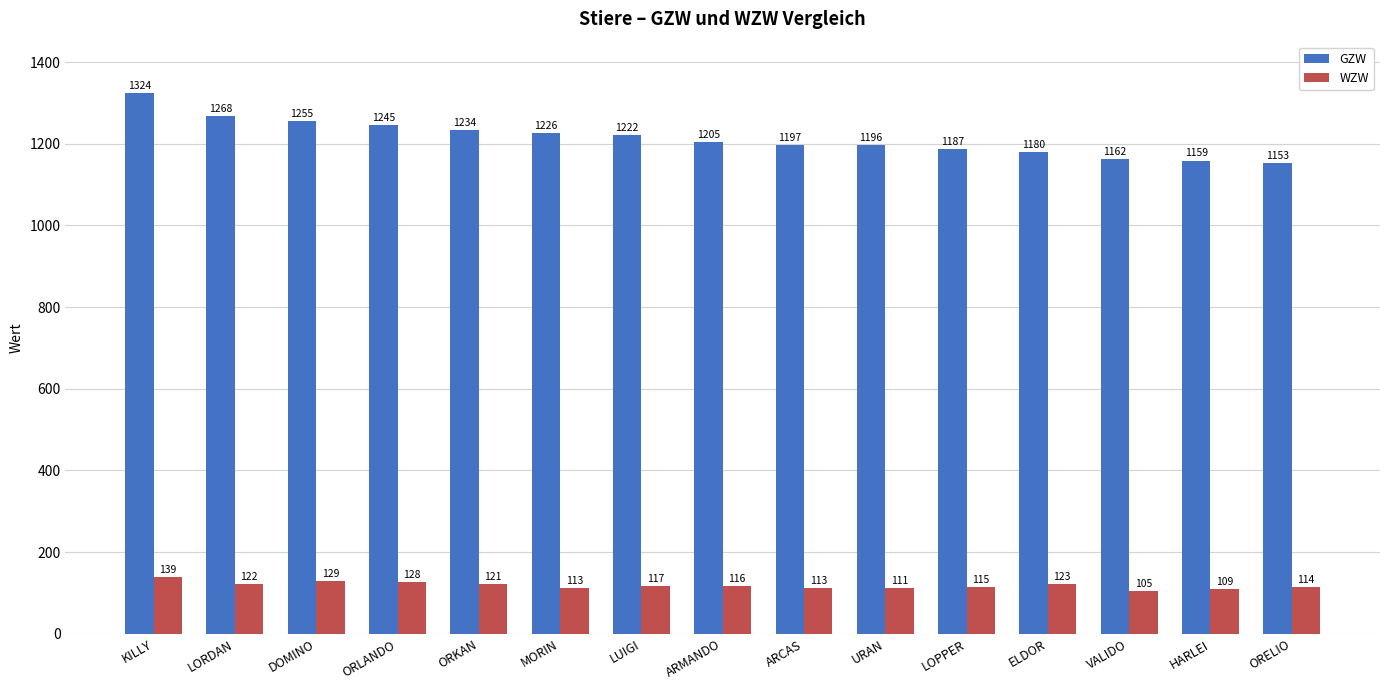

Reading right to left, what are all the values shown in this chart?

GZW: 1153	1159	1162	1180	1187	1196	1197	1205	1222	1226	1234	1245	1255	1268	1324
WZW: 114	109	105	123	115	111	113	116	117	113	121	128	129	122	139